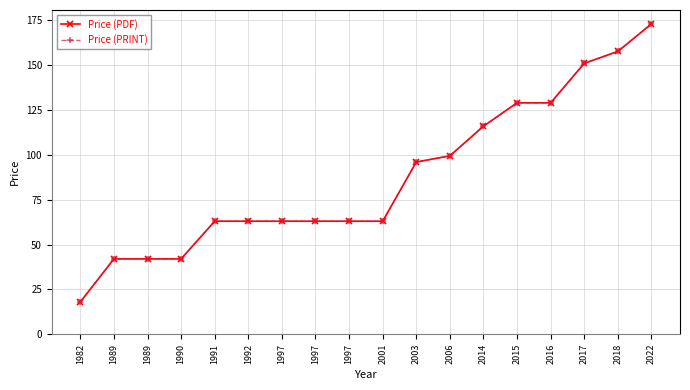

What is the total value across all series at 2003?

192.0